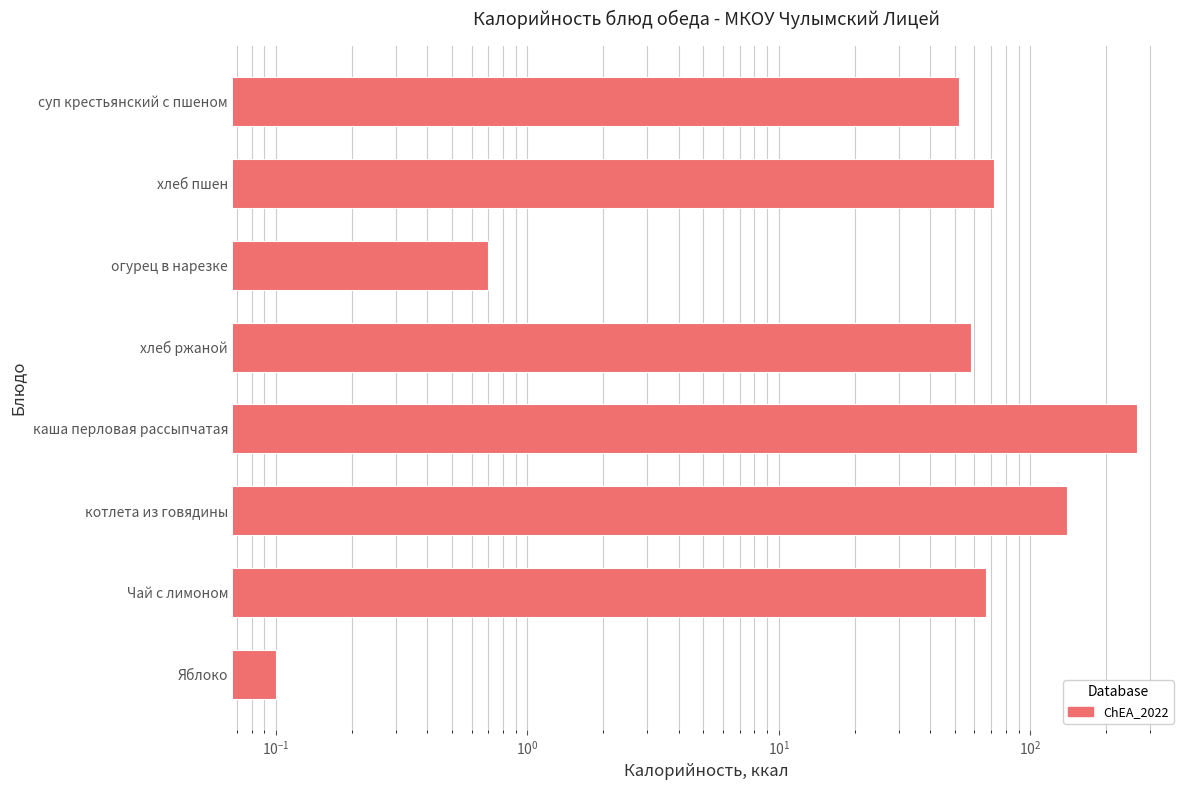

How many bars are there in total?

8